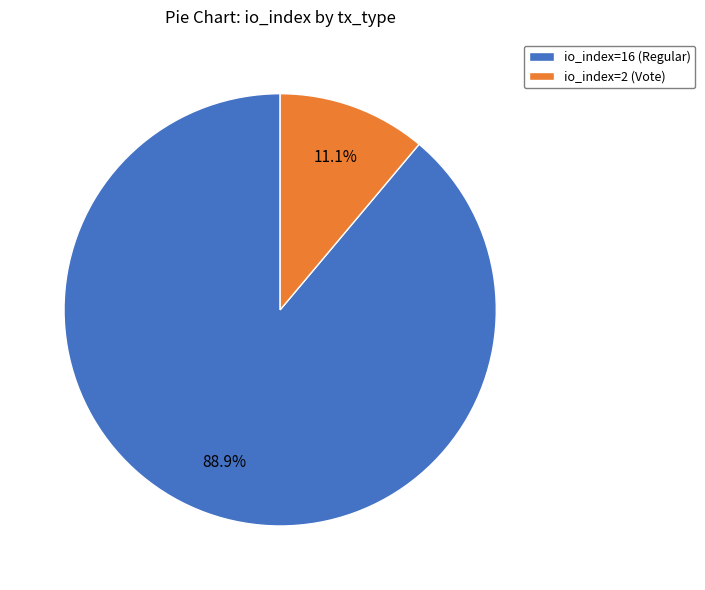

Count the number of slices in the pie.

2